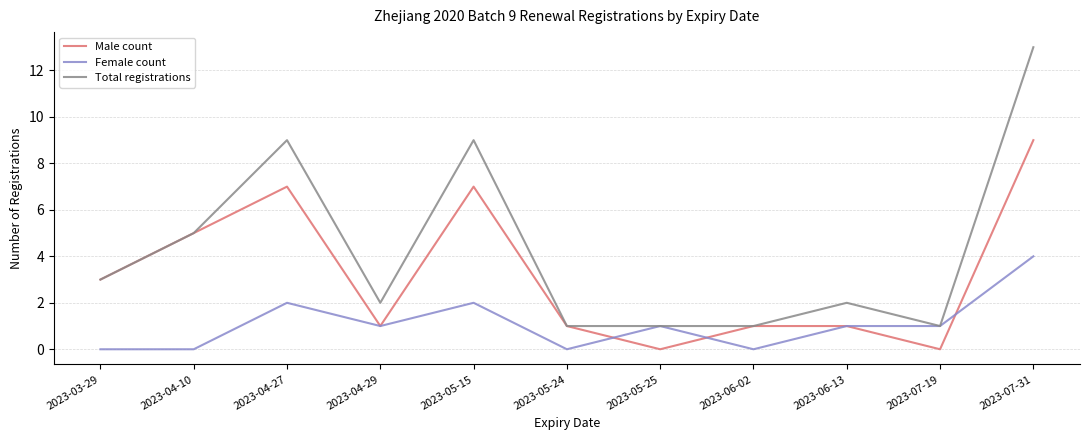

Reading left to right, transcribe all the data shown in this chart.

Male count: 2023-03-29=3	2023-04-10=5	2023-04-27=7	2023-04-29=1	2023-05-15=7	2023-05-24=1	2023-05-25=0	2023-06-02=1	2023-06-13=1	2023-07-19=0	2023-07-31=9
Female count: 2023-03-29=0	2023-04-10=0	2023-04-27=2	2023-04-29=1	2023-05-15=2	2023-05-24=0	2023-05-25=1	2023-06-02=0	2023-06-13=1	2023-07-19=1	2023-07-31=4
Total registrations: 2023-03-29=3	2023-04-10=5	2023-04-27=9	2023-04-29=2	2023-05-15=9	2023-05-24=1	2023-05-25=1	2023-06-02=1	2023-06-13=2	2023-07-19=1	2023-07-31=13